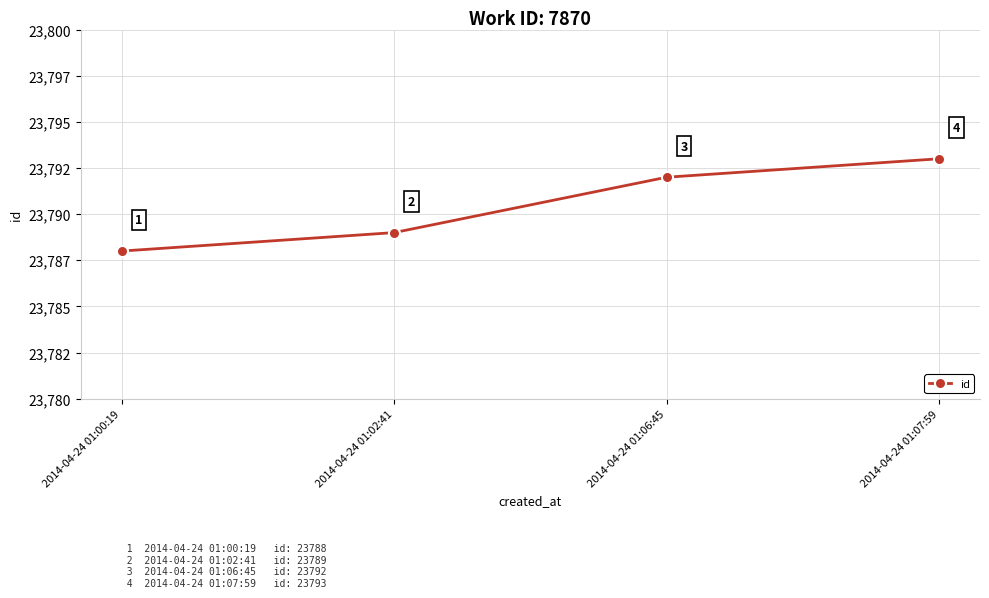

Which category has the highest value across all series?

2014-04-24 01:07:59